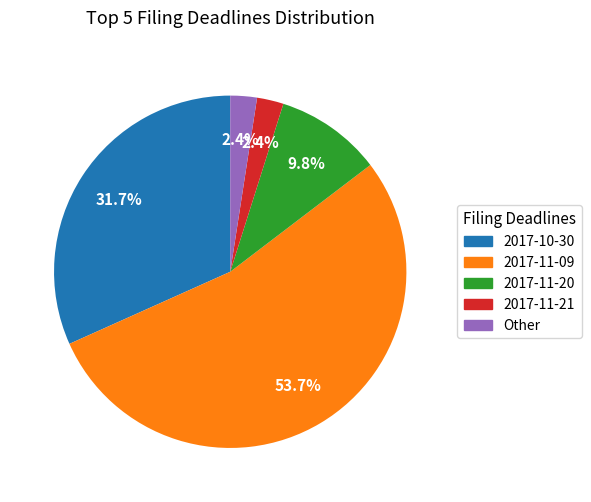

Is there a majority slice in this chart?

Yes